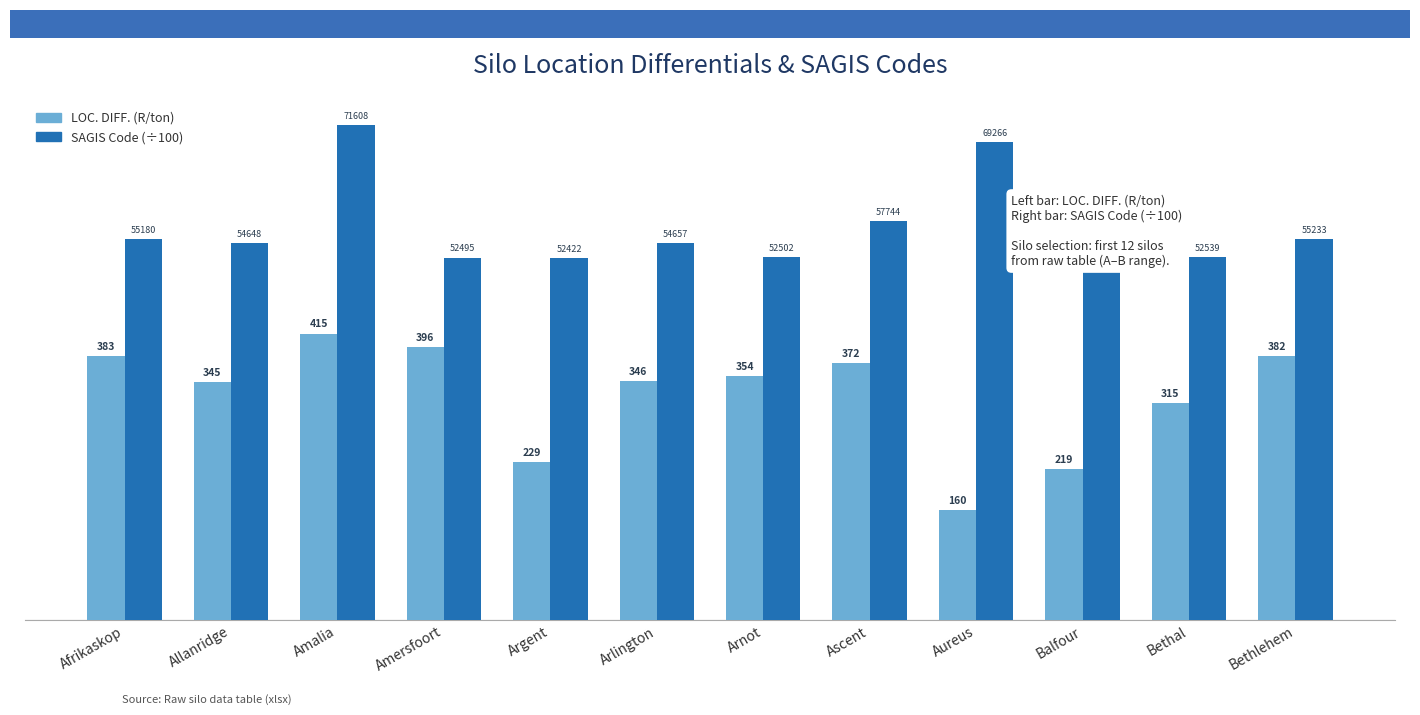

The value of SAGIS Code (÷100) at Aureus is 437.5. True or false?

False